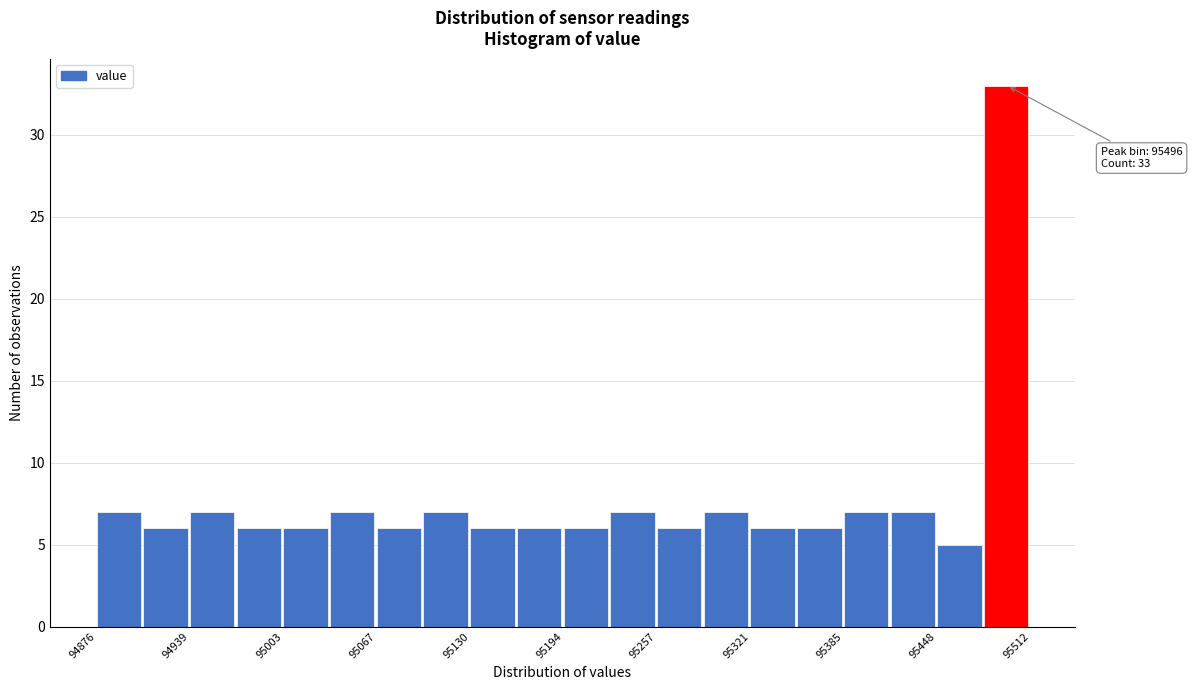

Around what value on the x-axis is the tallest bar? Give the approximate position of its centre, as read against the axis.

95500